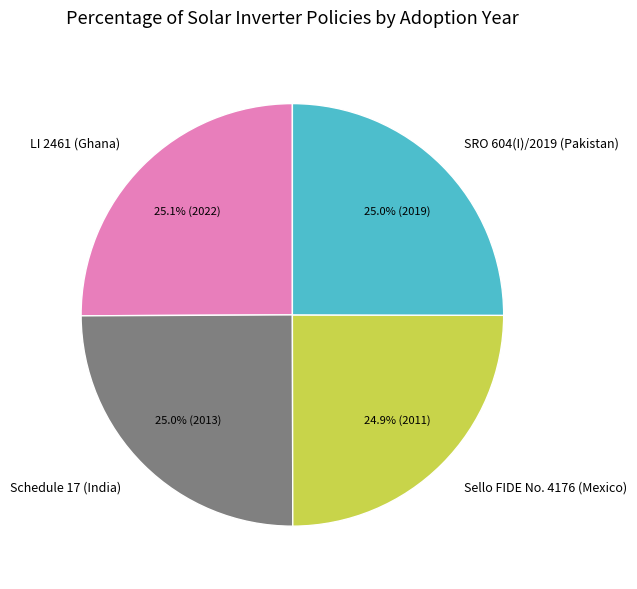

How many slices are in this pie chart?

4